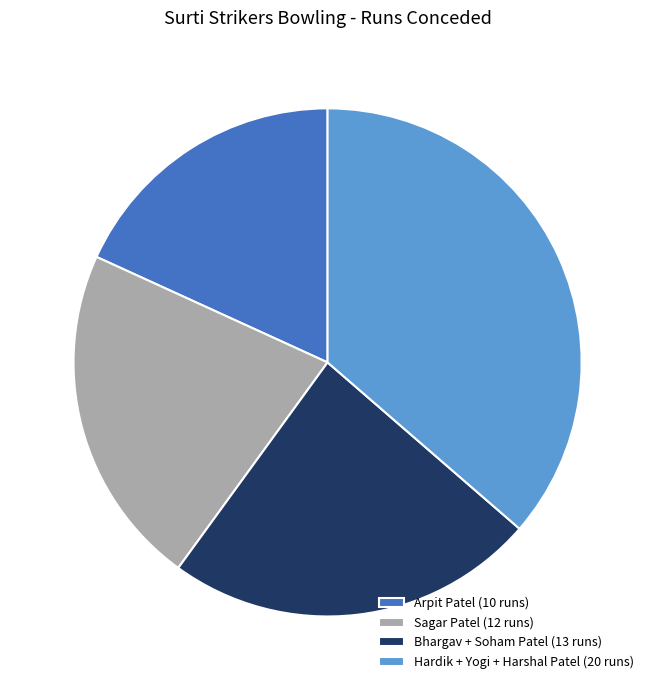

Count the number of slices in the pie.

4